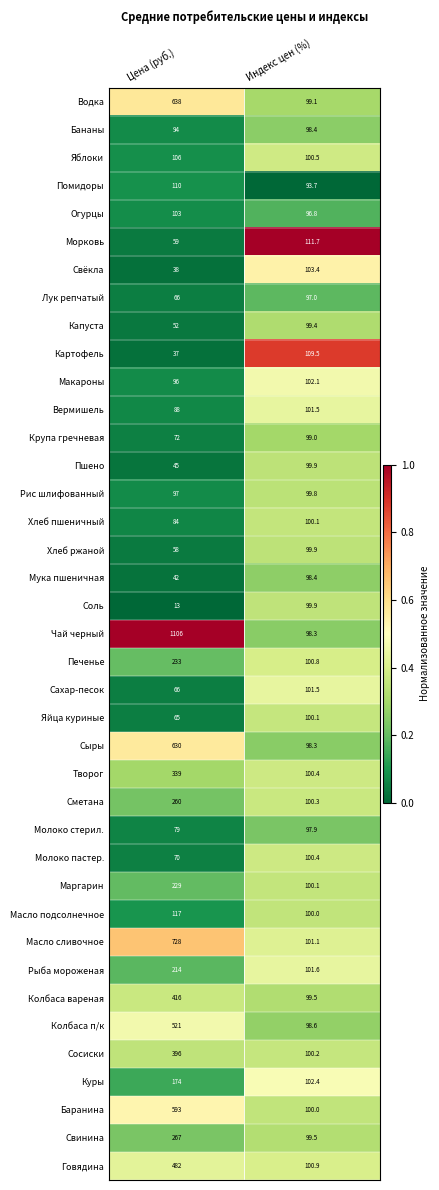

List the labels in order of Крупа гречневая value, largest first.

Индекс цен (%), Цена (руб.)